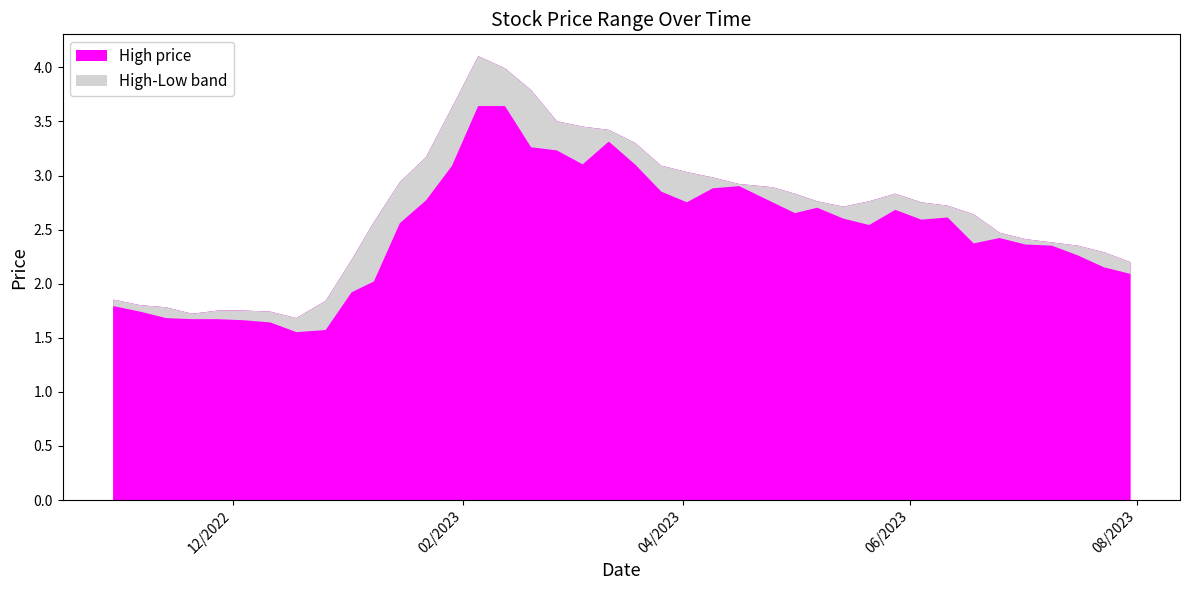

Rank the categories by Low value from lowest to highest.

18/12/2022, 26/12/2022, 11/12/2022, 04/12/2022, 27/11/2022, 20/11/2022, 13/11/2022, 06/11/2022, 30/10/2022, 02/01/2023, 08/01/2023, 30/07/2023, 23/07/2023, 16/07/2023, 09/07/2023, 02/07/2023, 18/06/2023, 25/06/2023, 21/05/2023, 15/01/2023, 04/06/2023, 14/05/2023, 11/06/2023, 01/05/2023, 28/05/2023, 07/05/2023, 25/04/2023, 02/04/2023, 22/01/2023, 26/03/2023, 09/04/2023, 16/04/2023, 29/01/2023, 19/03/2023, 05/03/2023, 26/02/2023, 19/02/2023, 12/03/2023, 12/02/2023, 05/02/2023